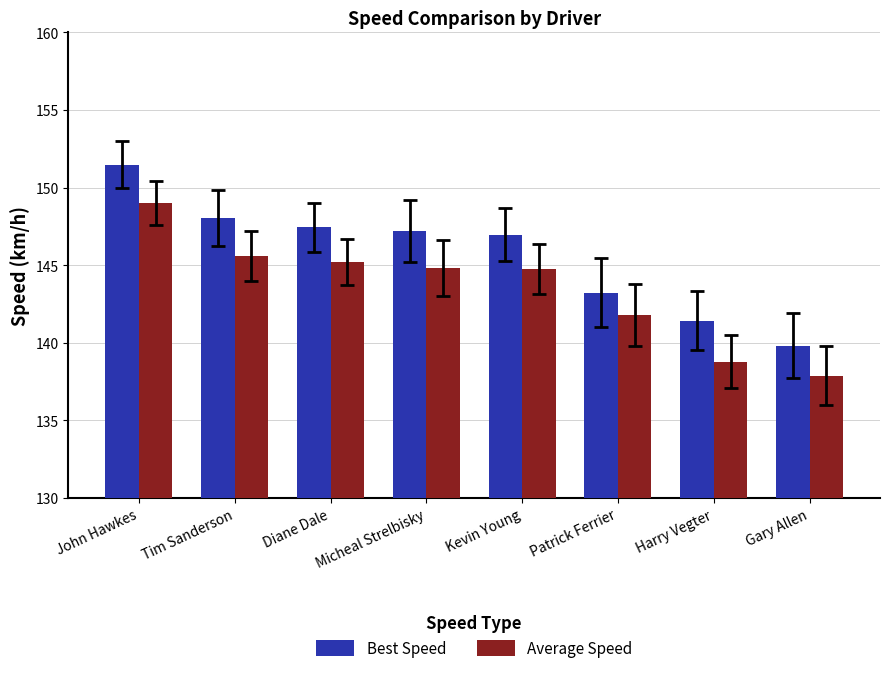

How many bars are there in total?

16